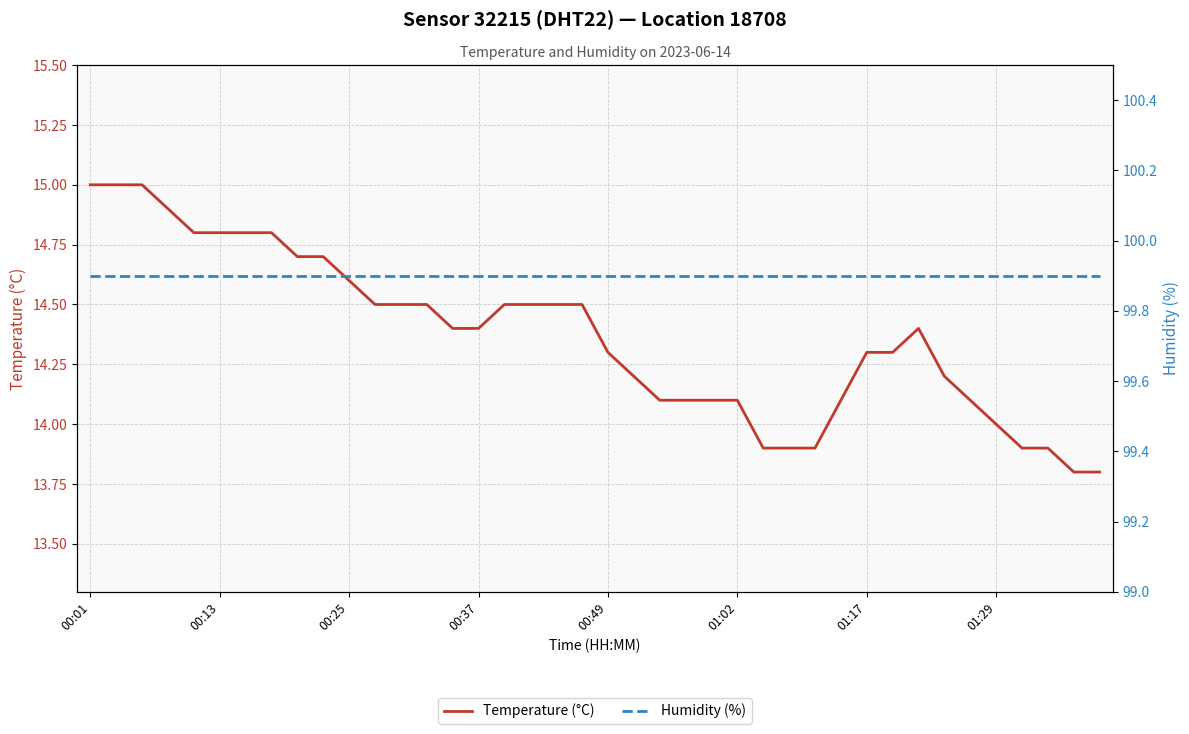

What is the average value of the Humidity (%) series?

99.9